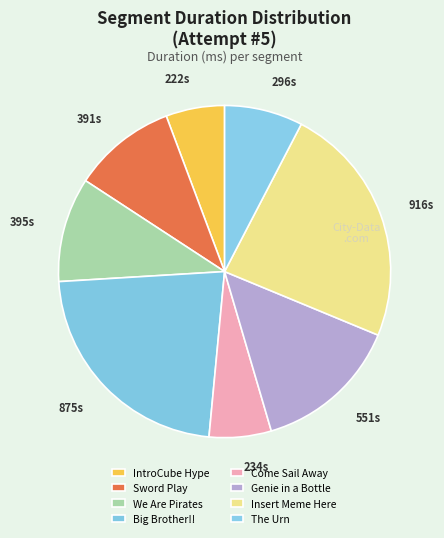

Does any single category account for the majority?

No